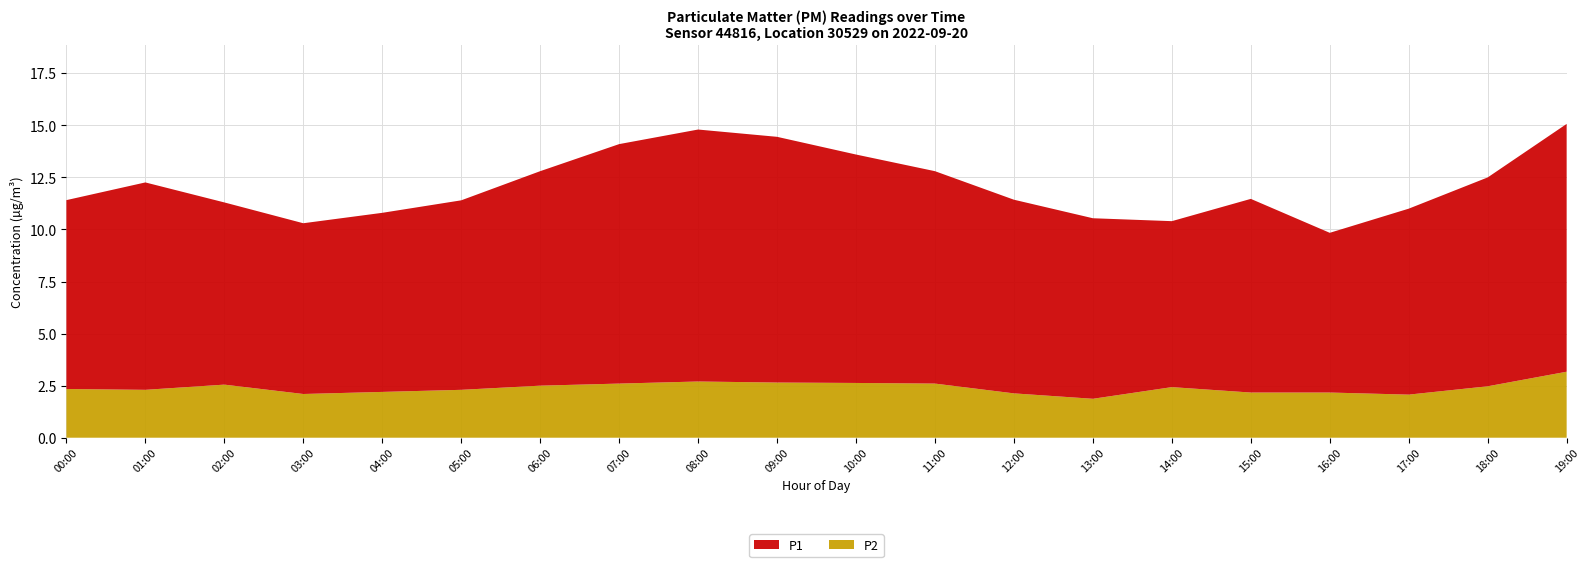

Reading left to right, what are all the values shown in this chart?

P1: 9.1	10.0	8.8	8.2	8.6	9.1	10.3	11.5	12.1	11.8	11.0	10.2	9.3	8.7	8.0	9.3	7.7	8.9	10.0	11.9
P2: 2.3	2.3	2.5	2.1	2.2	2.3	2.5	2.6	2.7	2.6	2.6	2.6	2.1	1.9	2.4	2.2	2.2	2.1	2.5	3.2